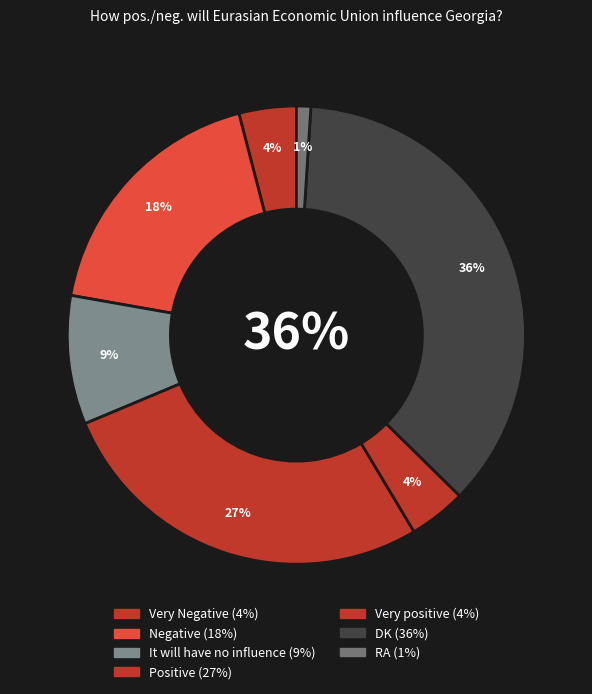

To the nearest percent, what is the average slice percentage?

14%